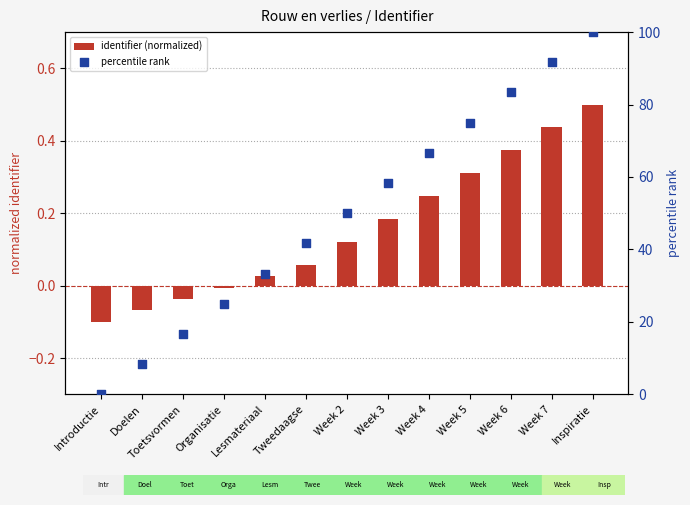

What are all the series names shown in the legend?

identifier (normalized), percentile rank